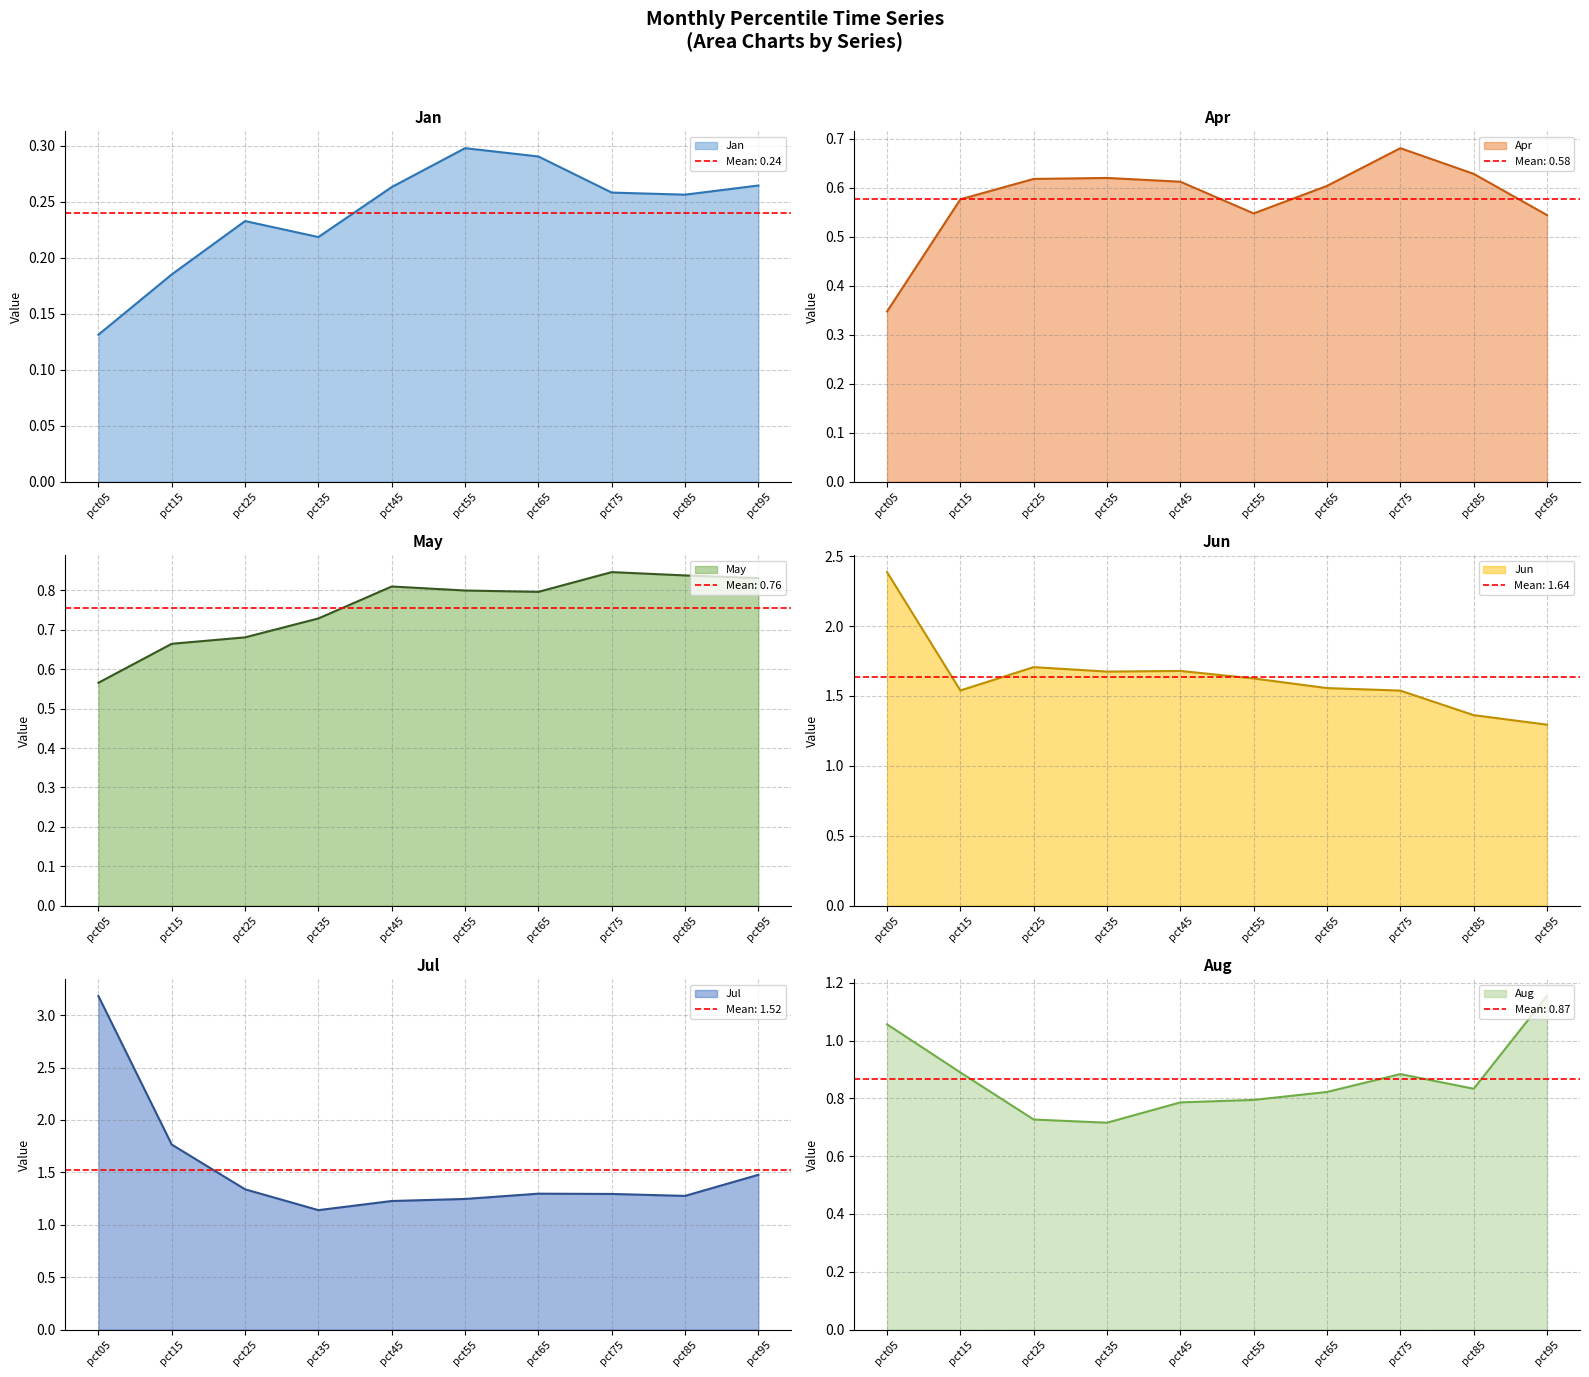

Reading left to right, extract all data points from this chart.

Jan: 0.1	0.2	0.2	0.2	0.3	0.3	0.3	0.3	0.3	0.3
Apr: 0.3	0.6	0.6	0.6	0.6	0.5	0.6	0.7	0.6	0.5
May: 0.6	0.7	0.7	0.7	0.8	0.8	0.8	0.8	0.8	0.8
Jun: 2.4	1.5	1.7	1.7	1.7	1.6	1.6	1.5	1.4	1.3
Jul: 3.2	1.8	1.3	1.1	1.2	1.2	1.3	1.3	1.3	1.5
Aug: 1.1	0.9	0.7	0.7	0.8	0.8	0.8	0.9	0.8	1.2